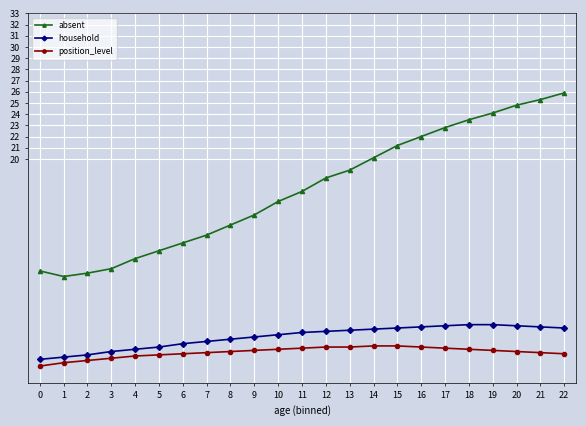

What is the value of the position_level point at the 8th from the left?

2.7